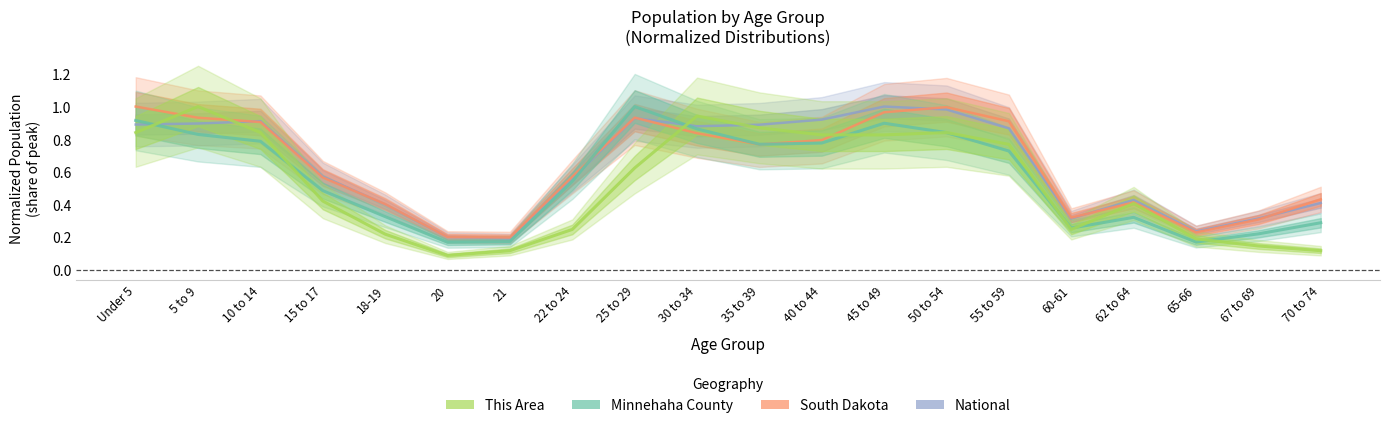

How many lines are shown in the chart?

4